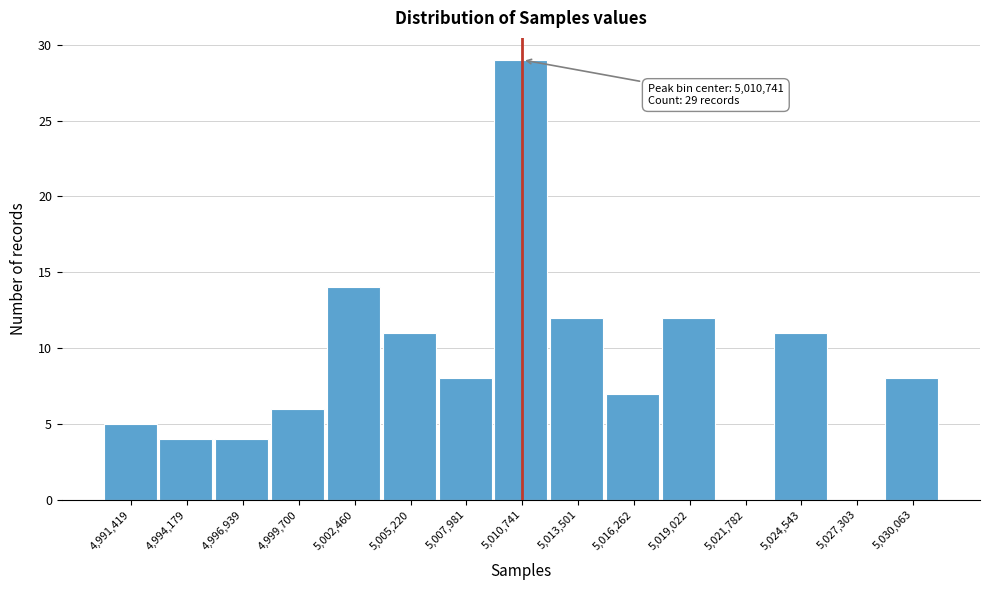

Over which range of the x-axis is the bar tallest?

5009500 to 5012000